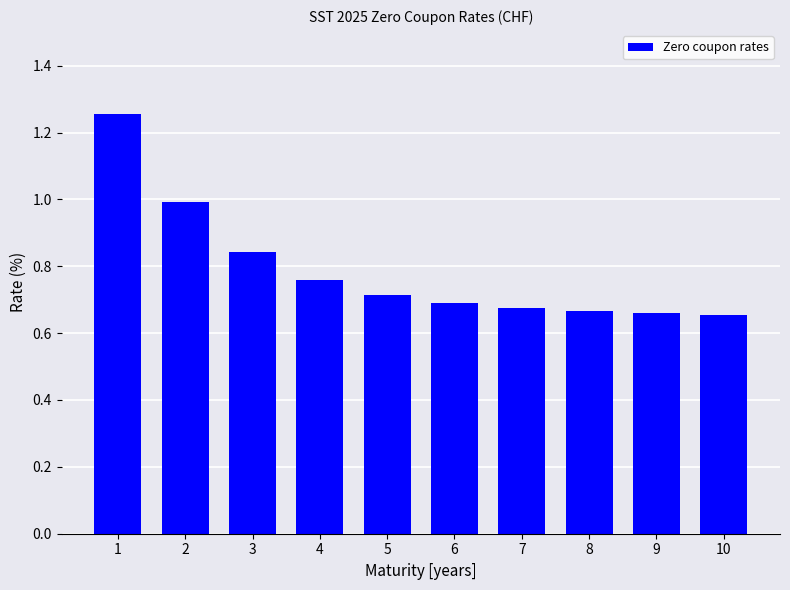

Is it true that the value at 1 is 2.0?

False